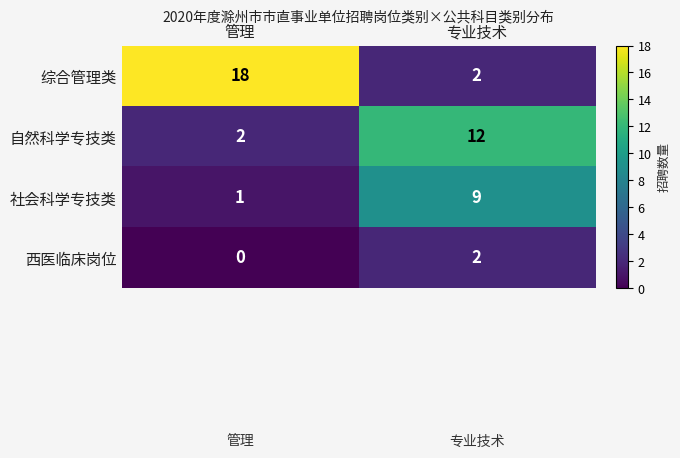

The 自然科学专技类 series shows 1 at 管理. True or false?

False